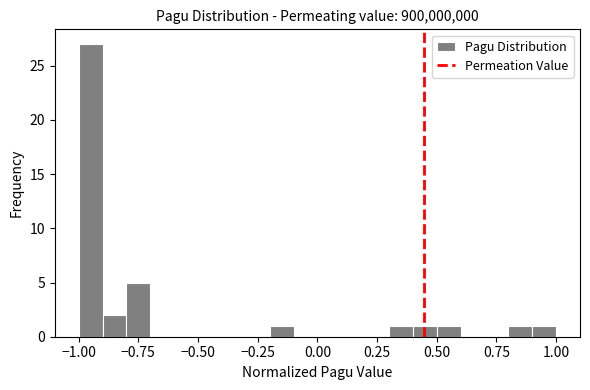

Read against the x-axis, roughly where is the centre of the tallest bar?

-0.95